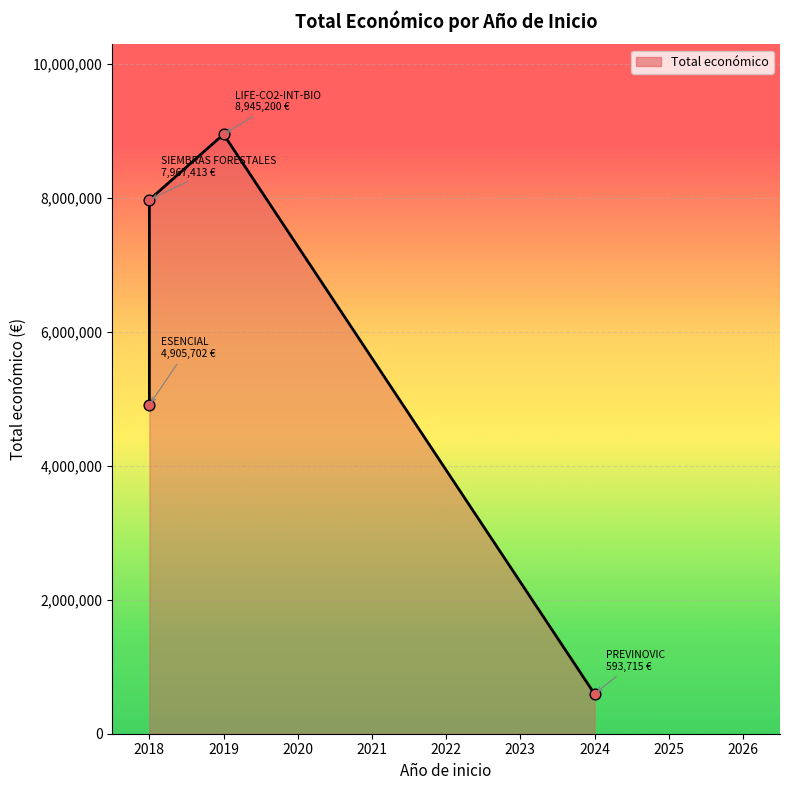

Between 2018 and 2018, which is larger?

2018